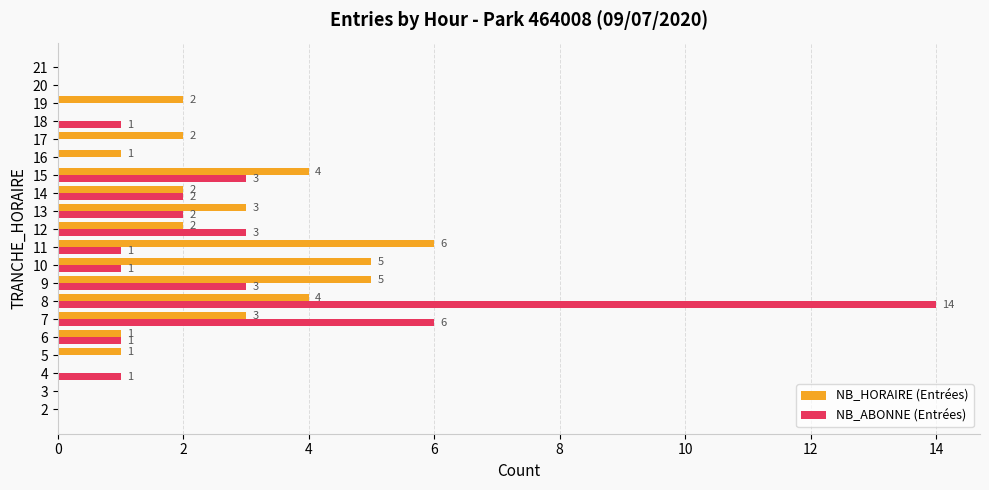

How many distinct data groups are displayed?

2